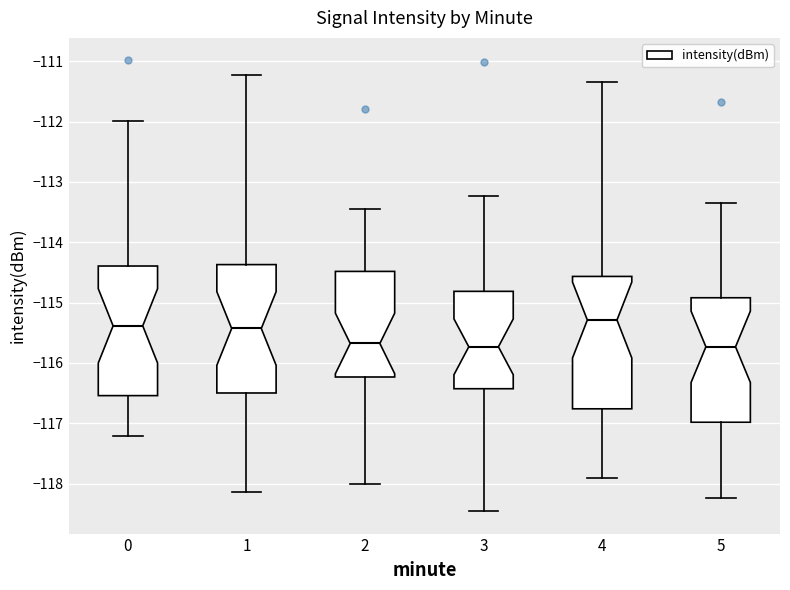

Where is the lower edge of the box at x = 5 on the y-axis? The values are not printed on the chart, so give them approximately, as read against the axis.

-117.0